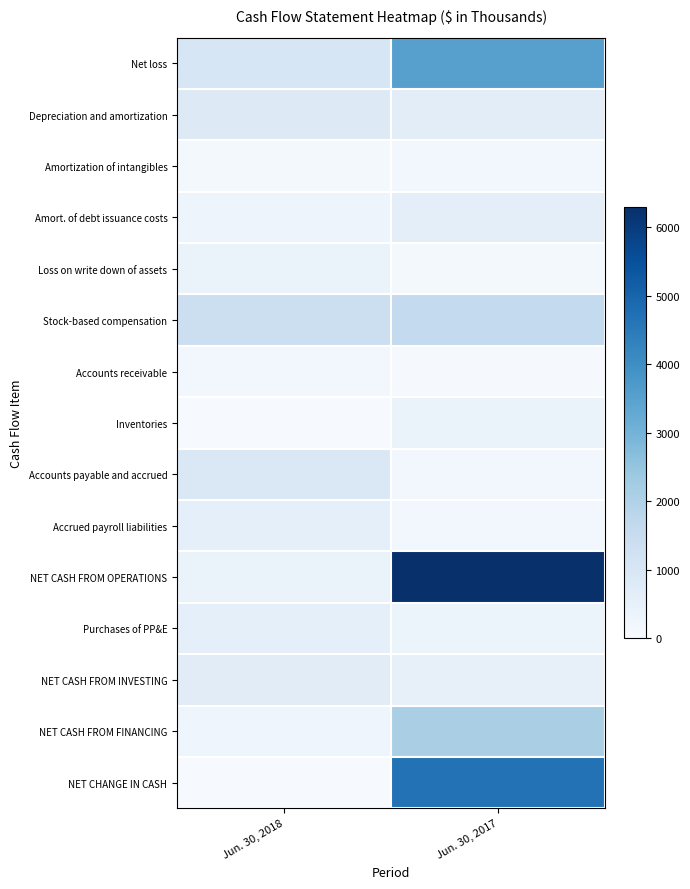

What is the smallest value displayed?

33